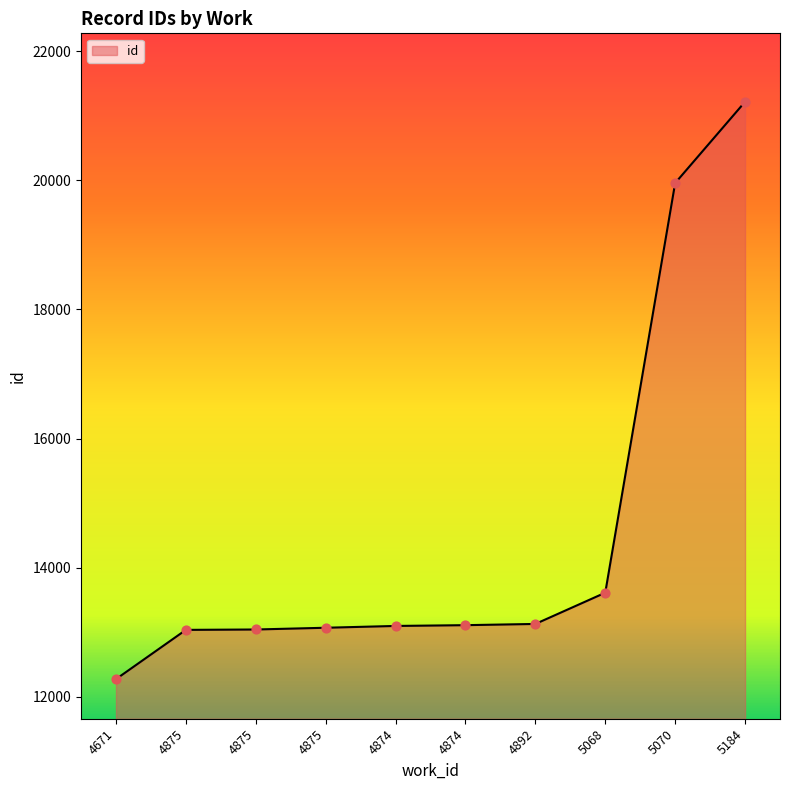

Is this an area chart (filled region under the line)?

Yes